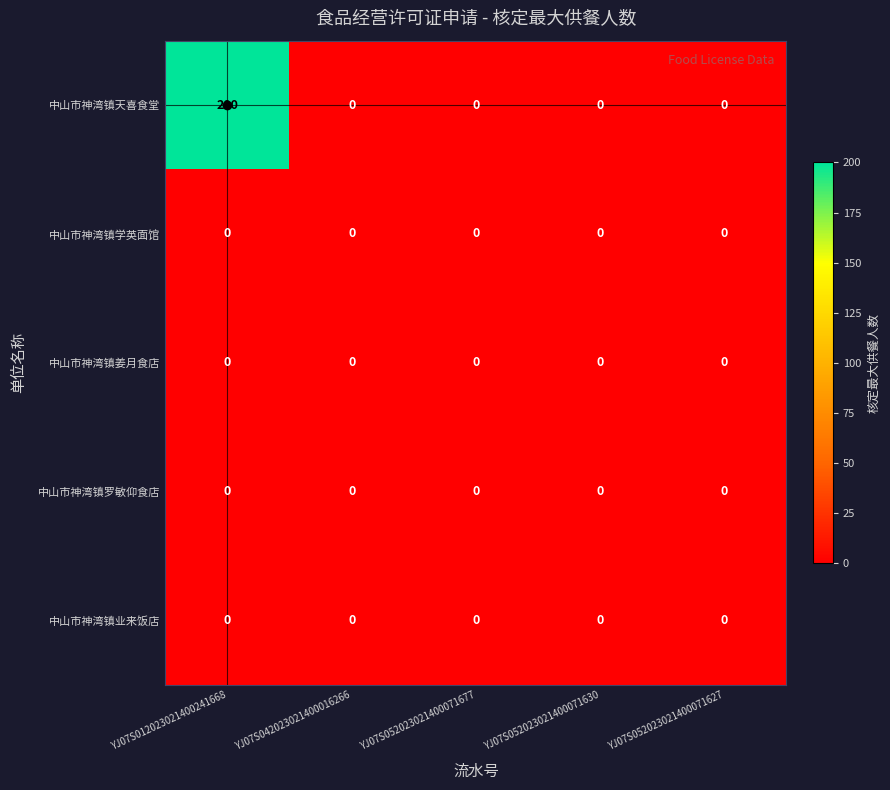

True or false: 中山市神湾镇姜月食店 has a value of 0 at YJ07S052023021400071630.

True